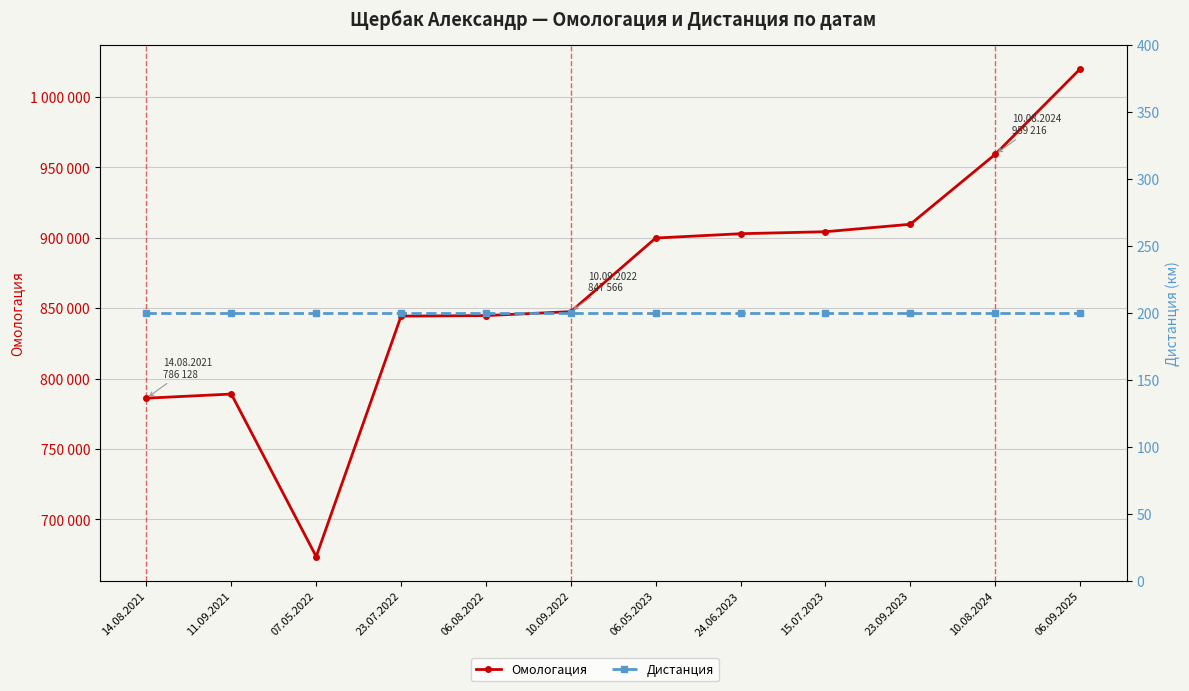

Which series has the largest range (max minus min)?

Омологация